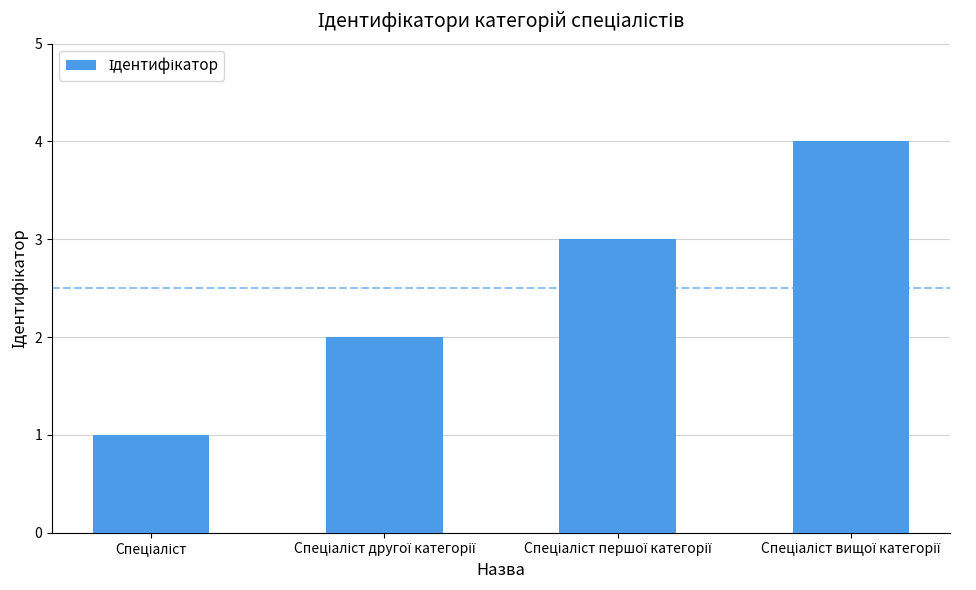

What is the sum of all values?

10